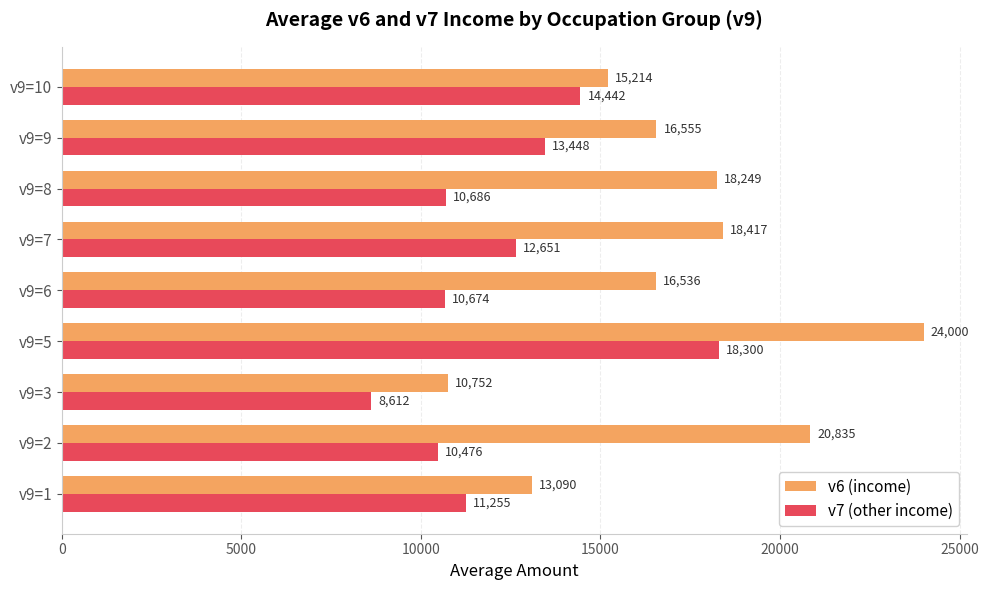

What is the difference between the maximum and minimum values in the v7 (other income) series?

9688.0